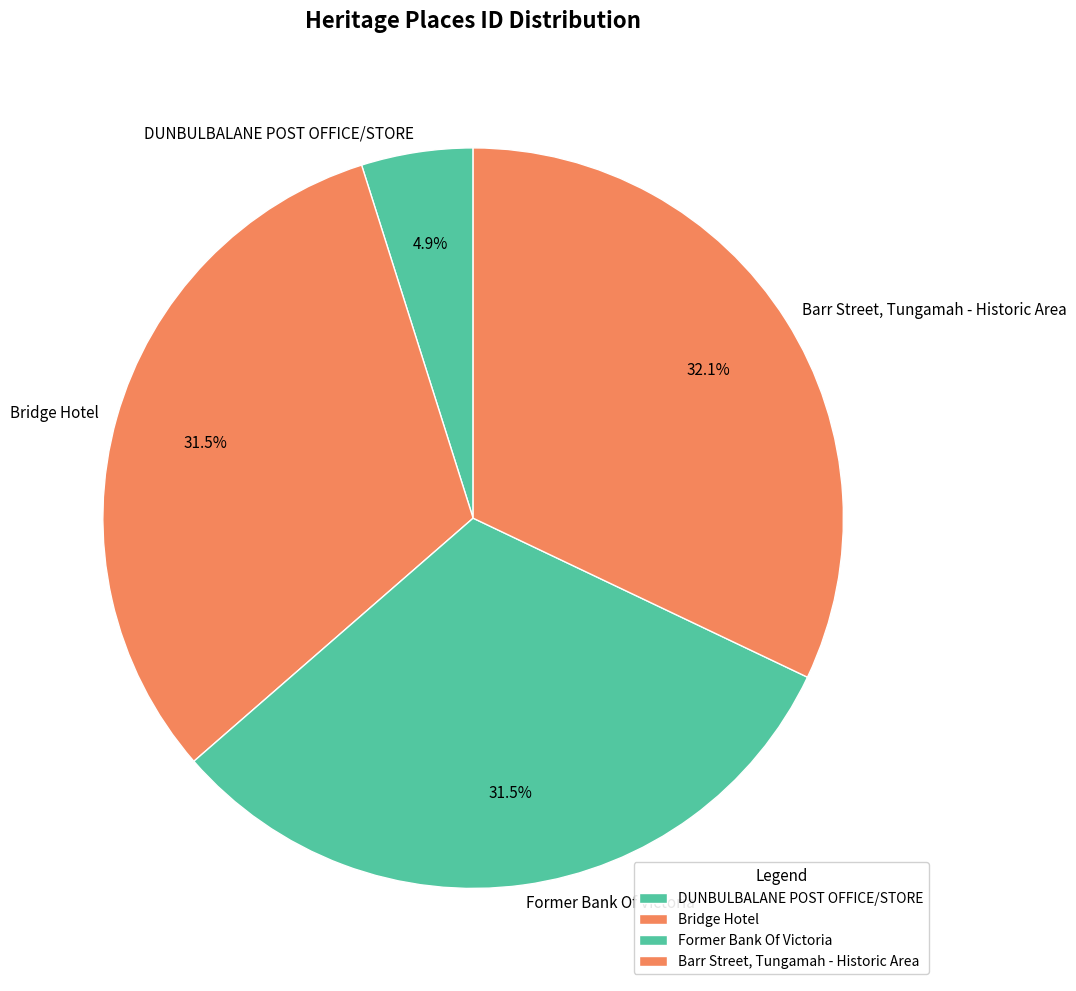

Does Bridge Hotel account for over 50% of the chart?

No